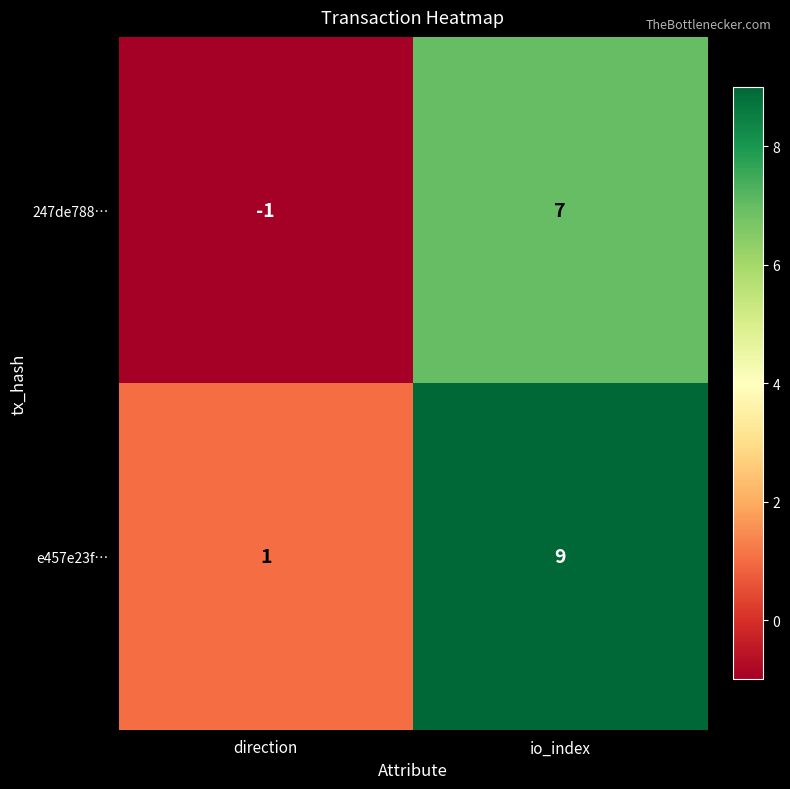

The value of e457e23f… at io_index is 9. True or false?

True